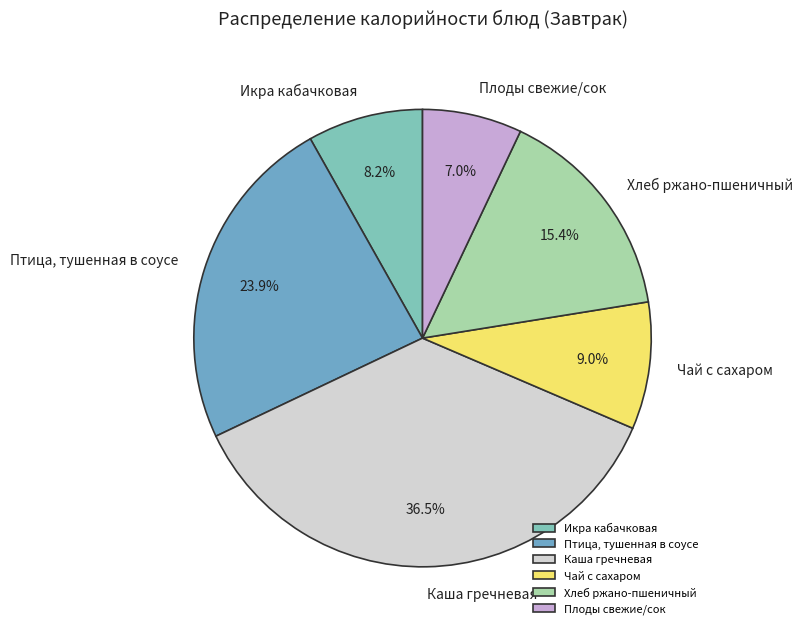

What is the largest slice in the pie chart?

Каша гречневая